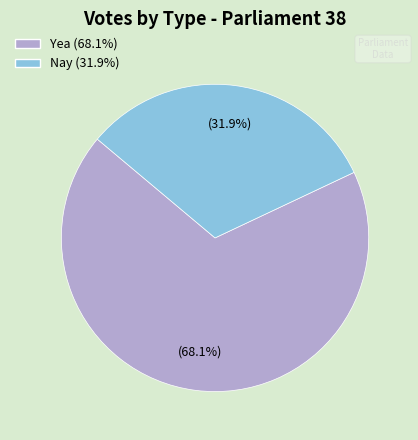

Which category has the biggest portion of the pie?

Yea